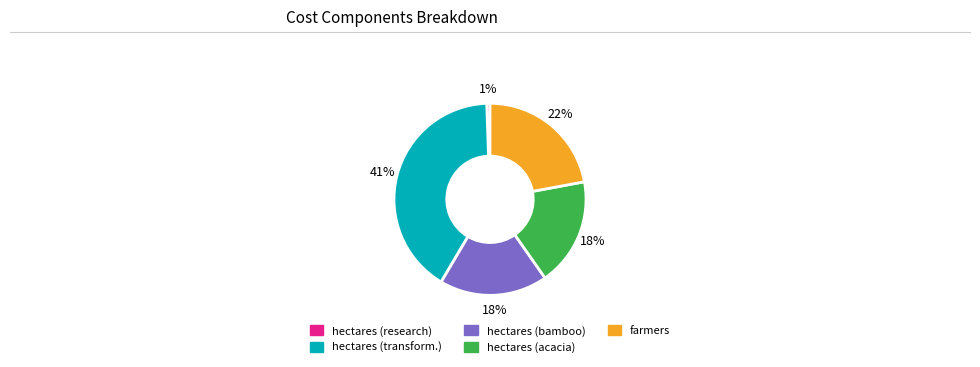

To the nearest percent, what is the average slice percentage?

20%